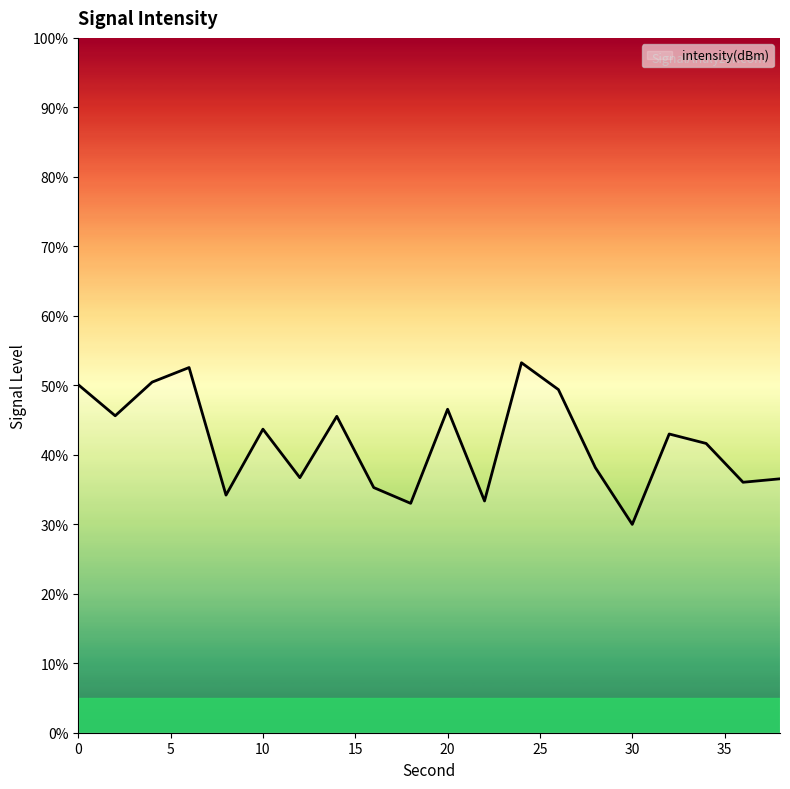

What is the greatest value displayed?

53.2